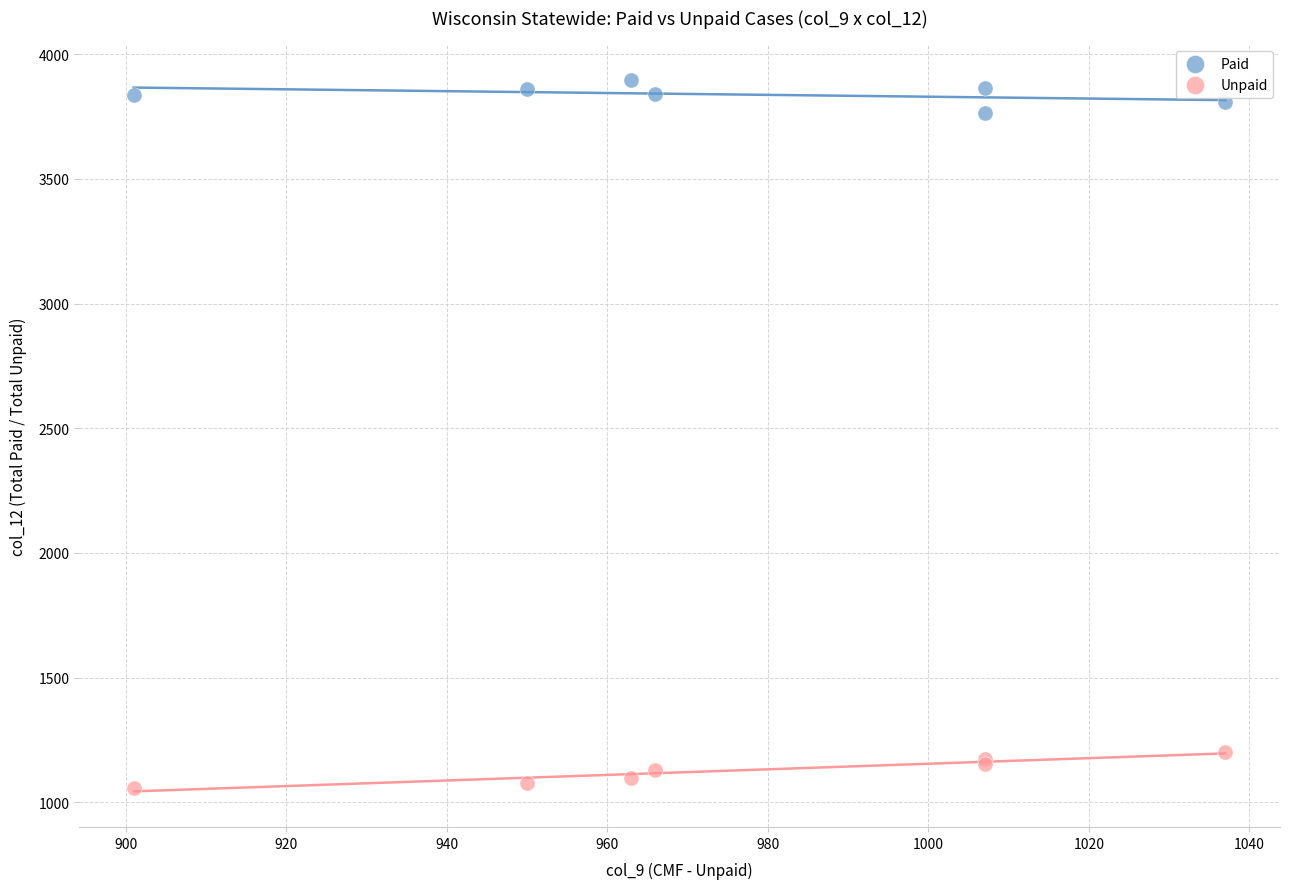

Which series contains the lowest Y value?

Unpaid